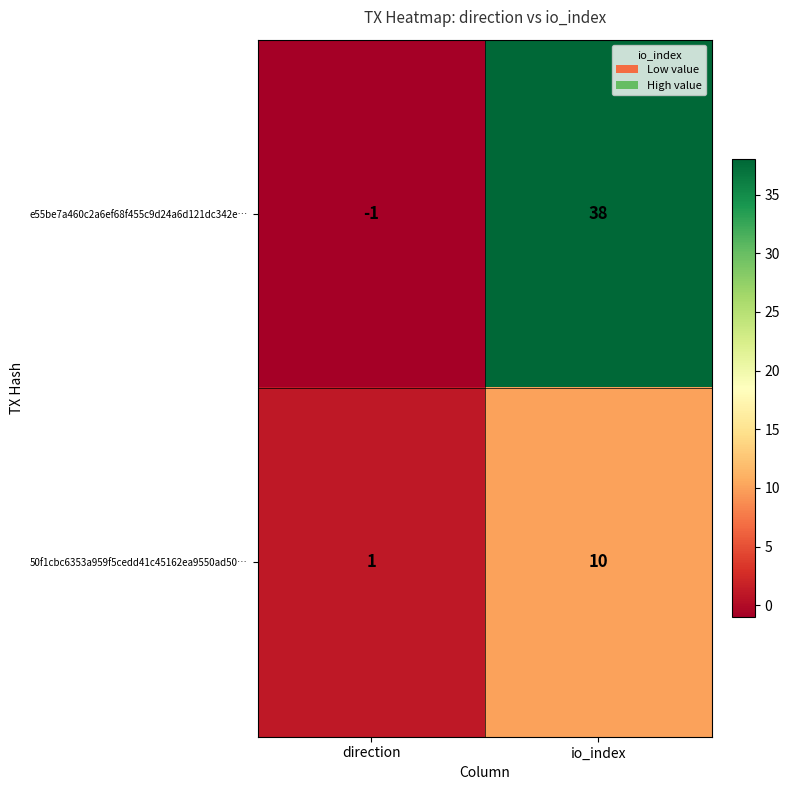

The value of e55be7a460c2a6ef68f455c9d24a6d121dc342e… at io_index is 38. True or false?

True